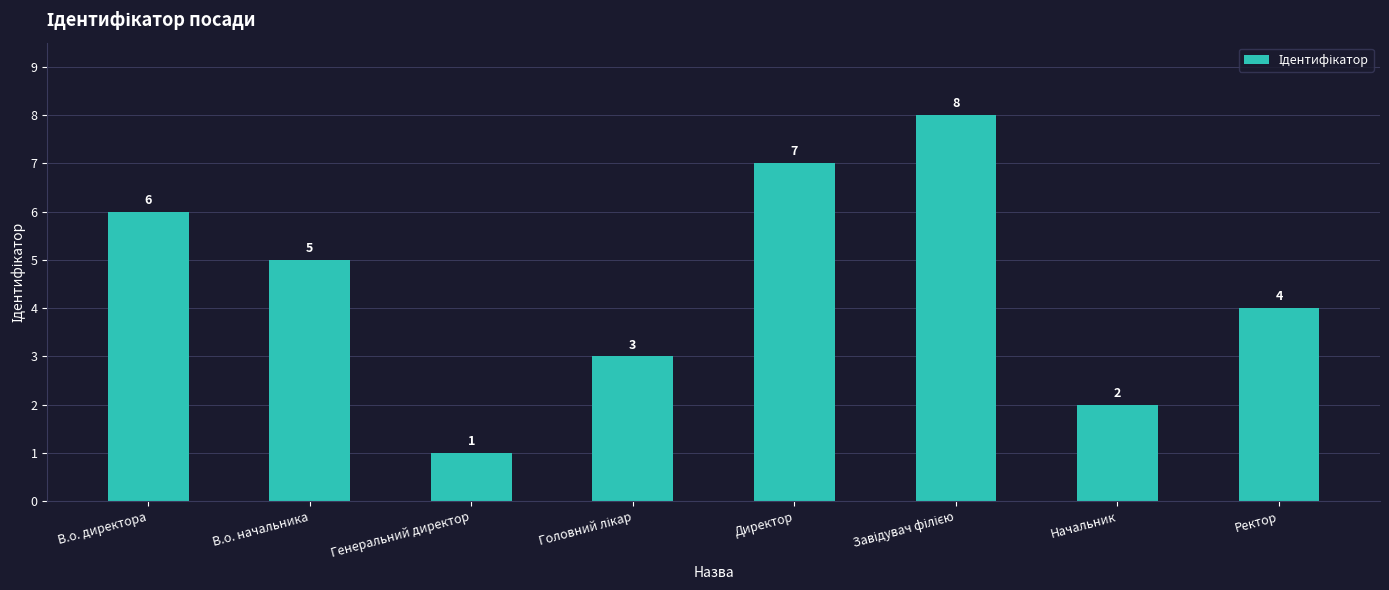

What is the change in value from В.о. начальника to Генеральний директор?

-4